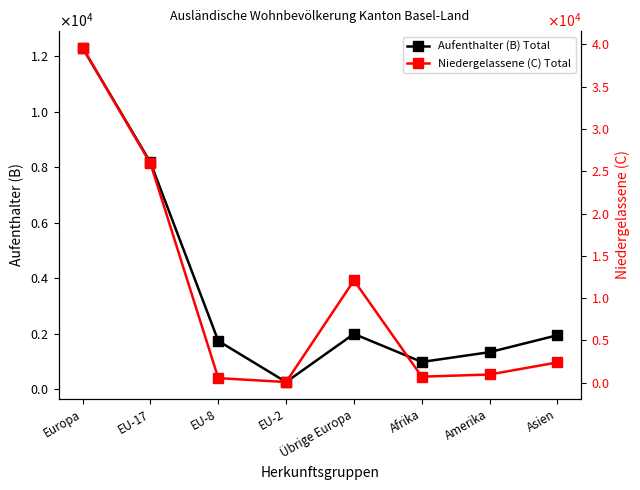

What is the difference between the highest and lowest values at Übrige Europa?

10114